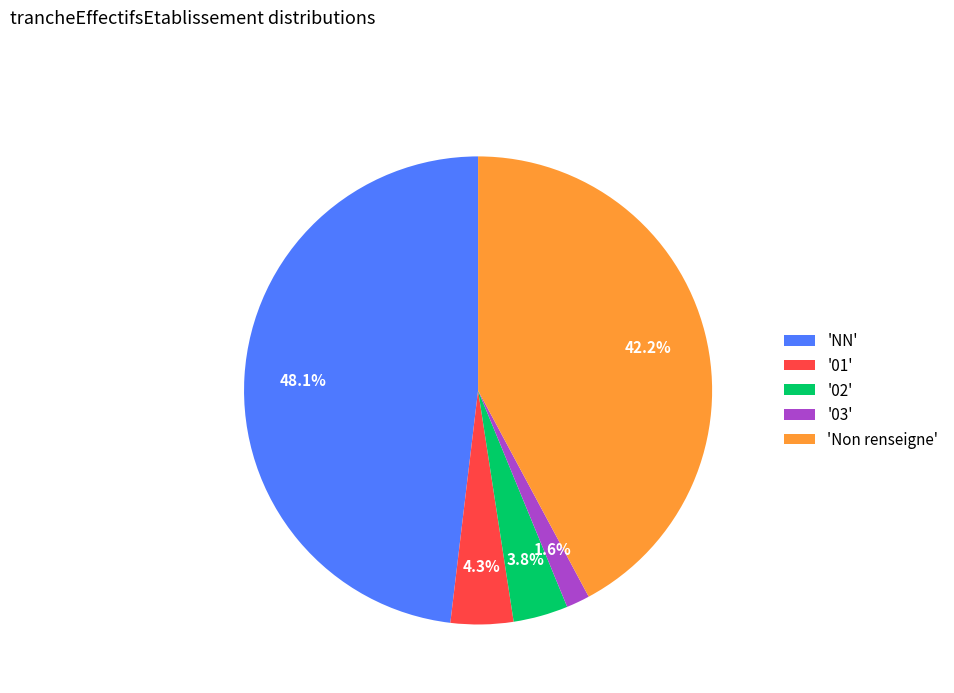

What is the largest slice in the pie chart?

'NN'